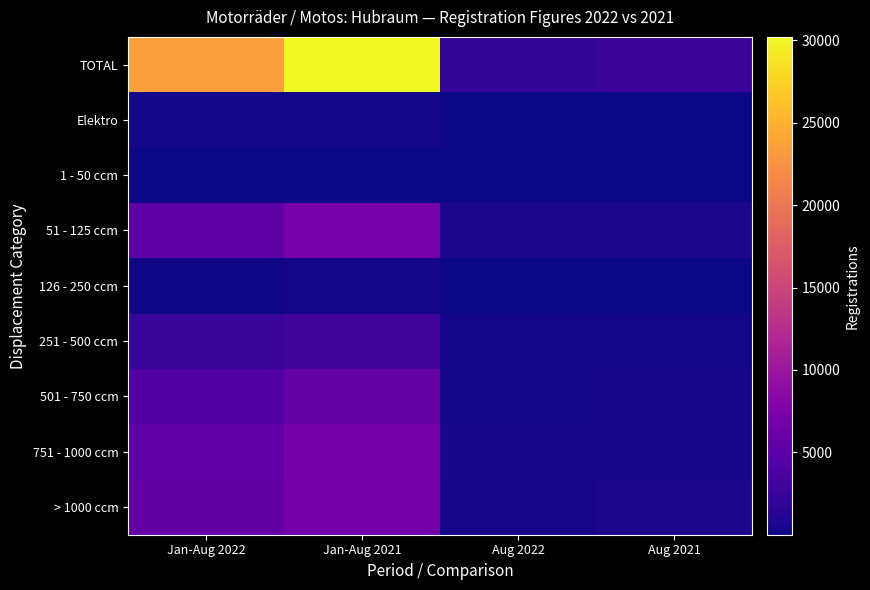

At Aug 2022, list the series in order from smallest to largest.

1 - 50 ccm, 126 - 250 ccm, Elektro, 251 - 500 ccm, 501 - 750 ccm, > 1000 ccm, 751 - 1000 ccm, 51 - 125 ccm, TOTAL